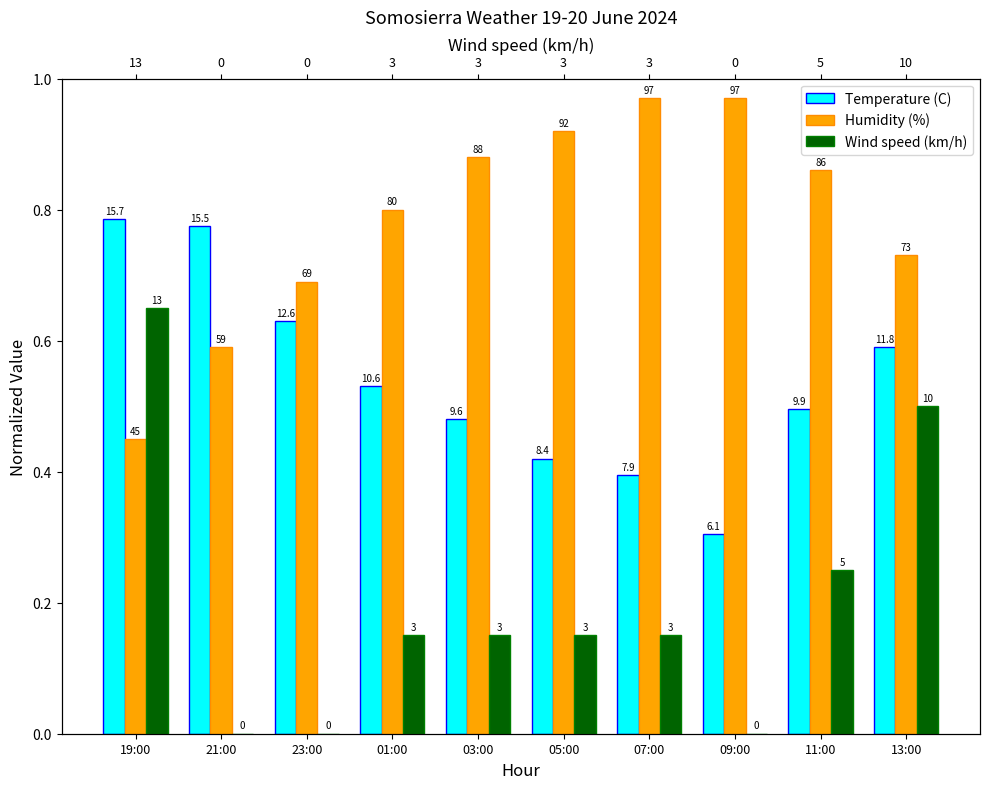

What is the label of the 9th bar from the right?

21:00